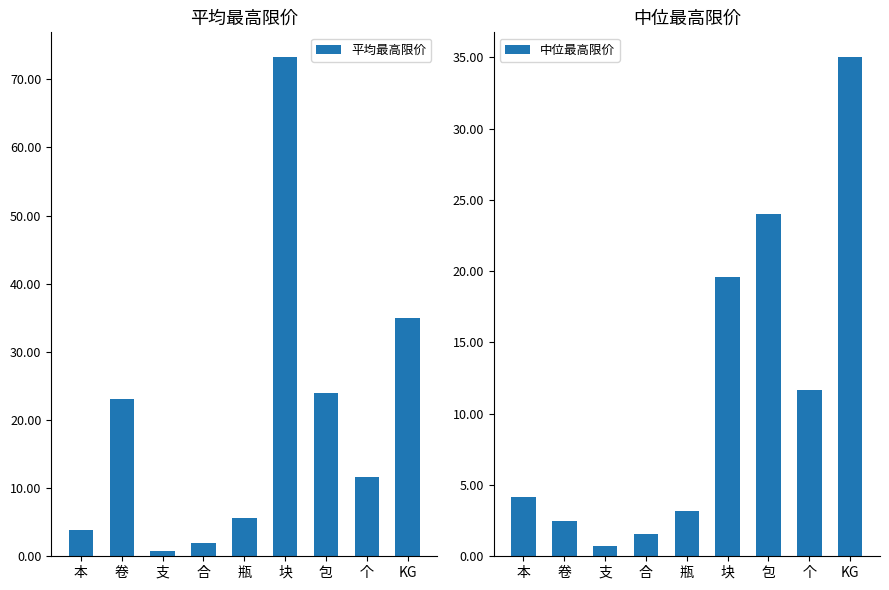

Which series has the widest spread of values?

平均最高限价